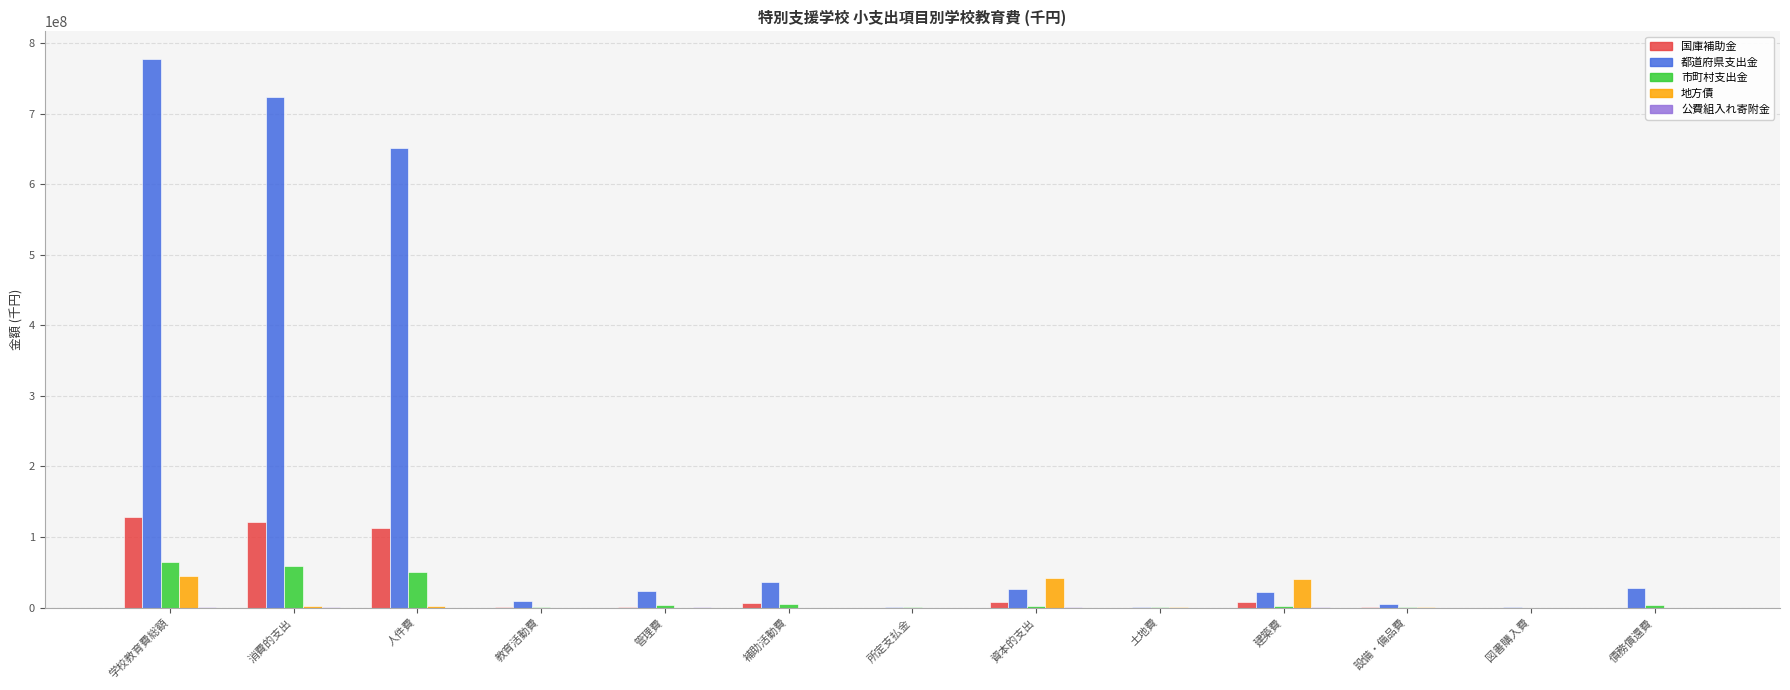

What is the highest value of the 都道府県支出金 series?

777423259